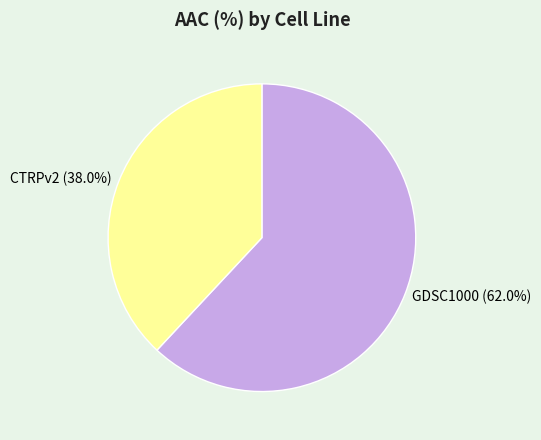

What is the majority slice?

GDSC1000